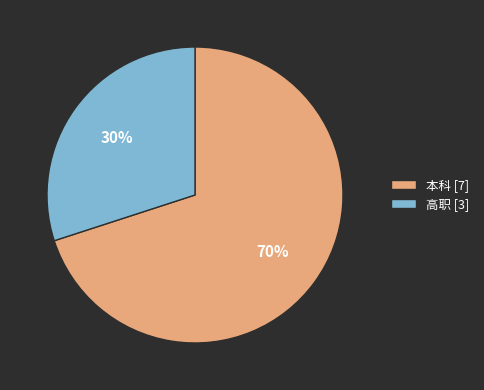

Combined, do 本科 and 高职 account for over 50%?

Yes